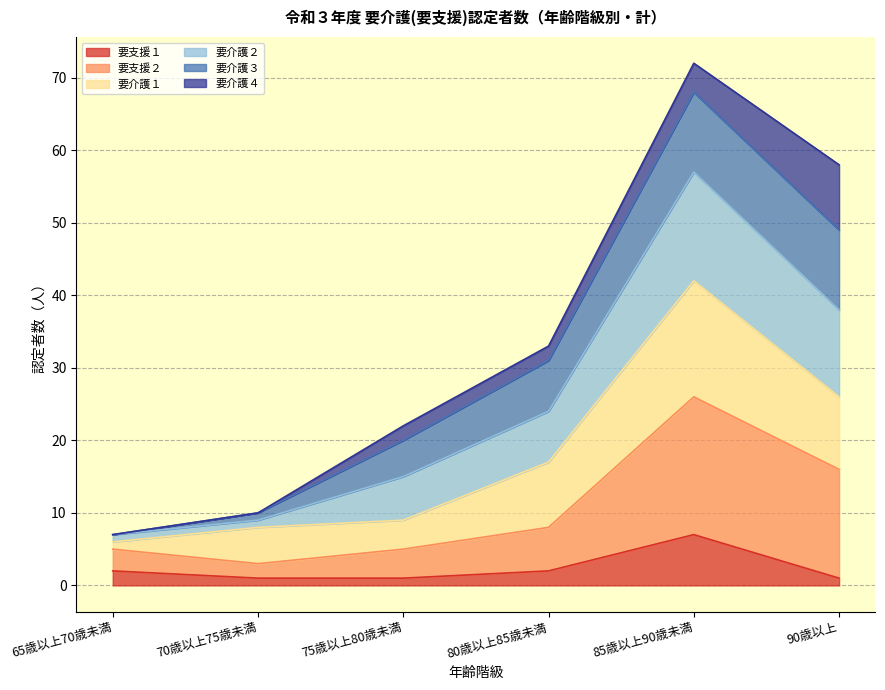

At which category is the sum across all series the highest?

85歳以上90歳未満